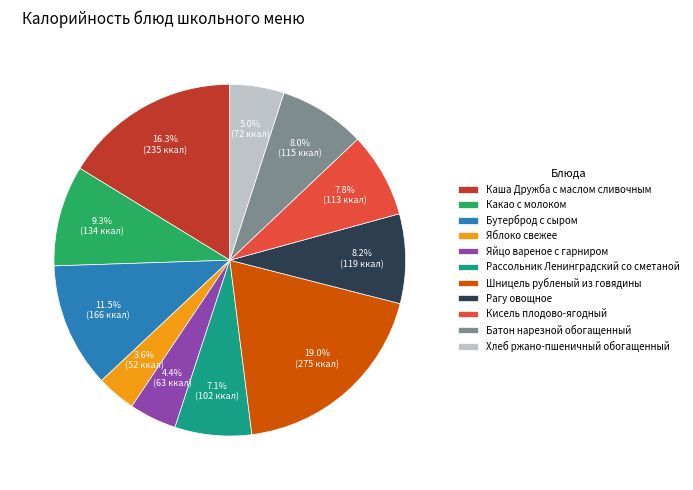

True or false: Яблоко свежее accounts for 13% of the total.

False